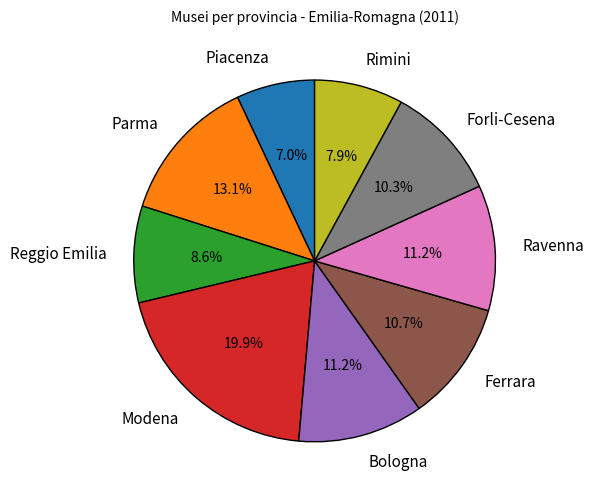

Is the sum of Ferrara and Piacenza greater than half?

No